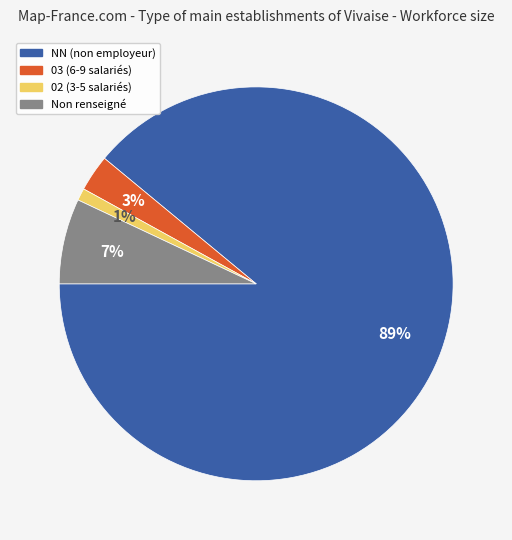

To the nearest percent, what is the average slice percentage?

25%